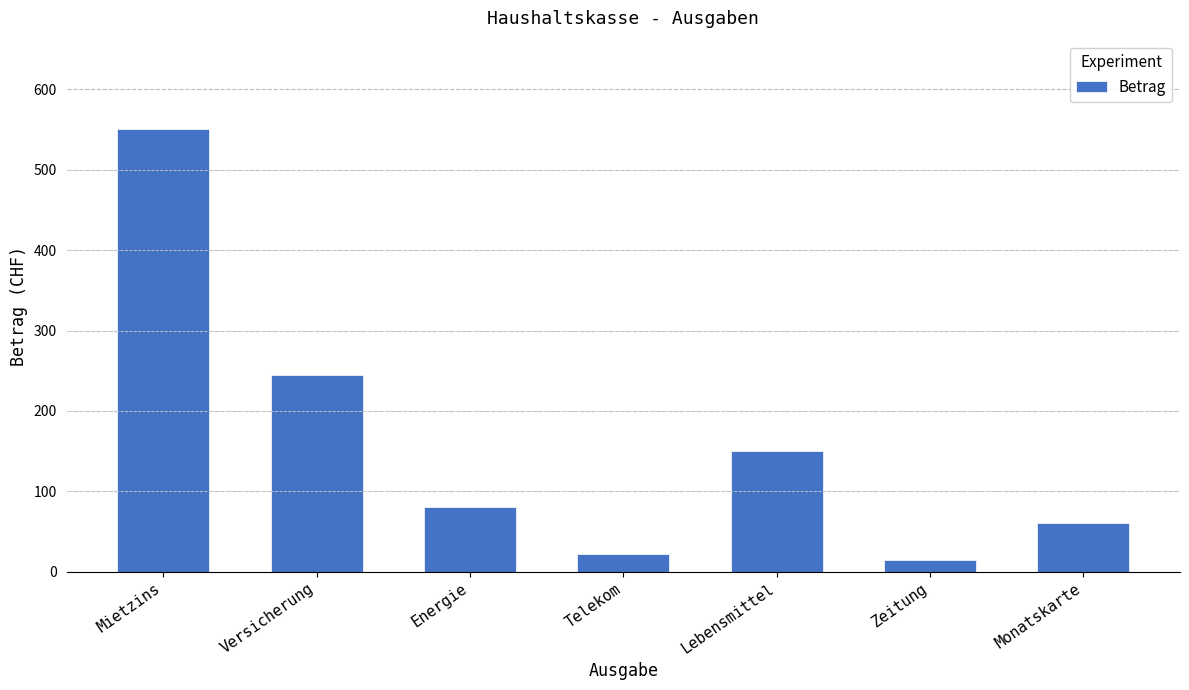

What is the sum of all values?

1122.6